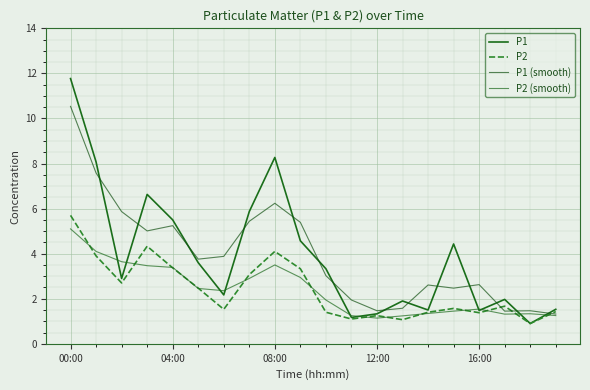

List the series in order of their peak value, highest first.

P1, P1 (smooth), P2, P2 (smooth)